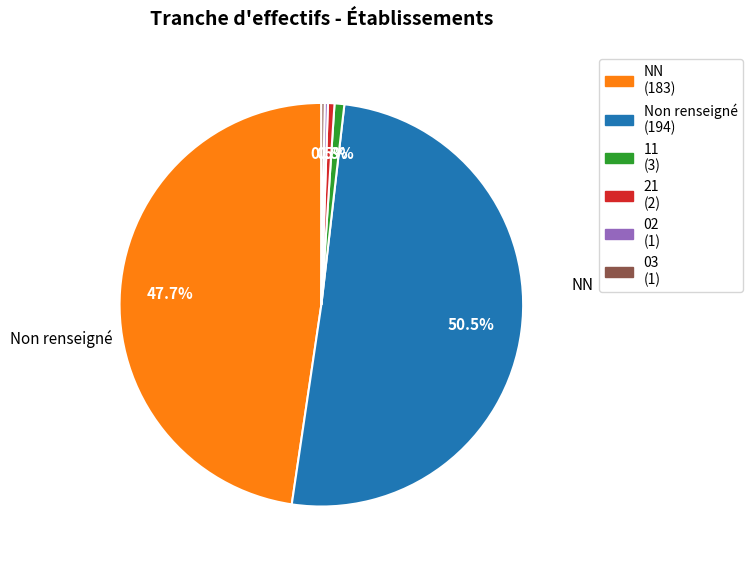

Does any single category account for the majority?

Yes